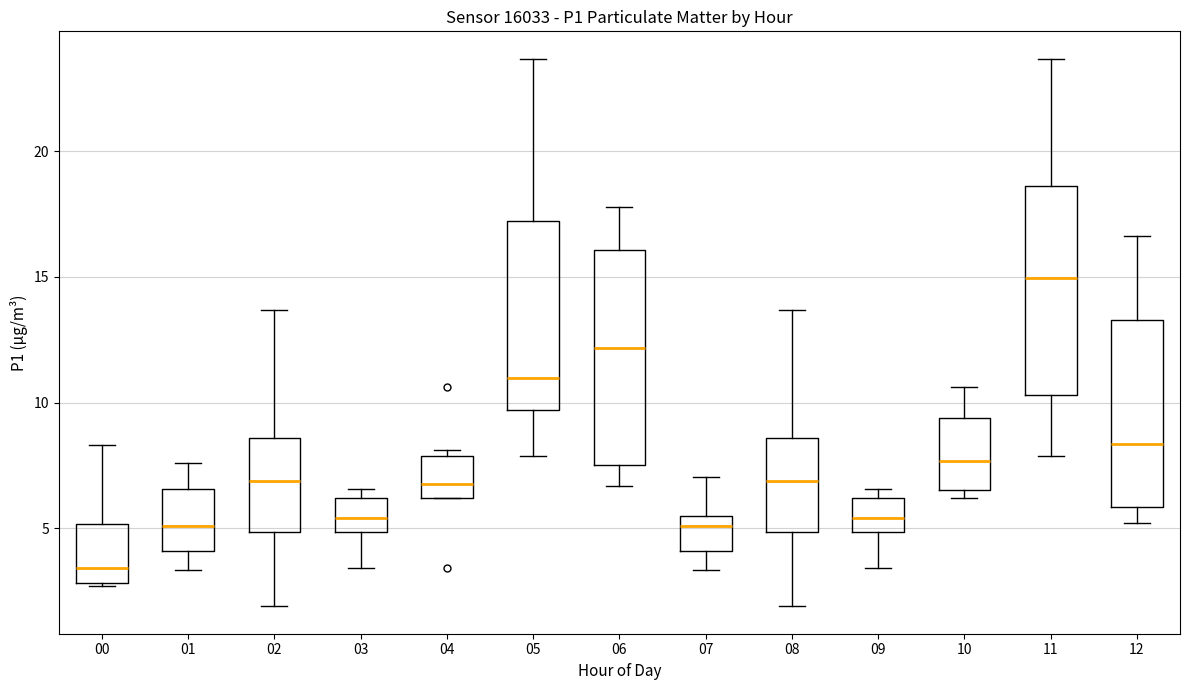

Reading left to right, transcribe this box plot: for each box, give where its median line is, the range the box spans, and where its two whiskers end, as read against the y-axis. The values are not printed on the chart, so give them approximately, as read against the axis.

00: median 3.5, box 3.0 to 5.0, whiskers 2.5 to 8.5
01: median 5.0, box 4.0 to 6.5, whiskers 3.5 to 7.5
02: median 7.0, box 5.0 to 8.5, whiskers 2.0 to 13.5
03: median 5.5, box 5.0 to 6.0, whiskers 3.5 to 6.5
04: median 7.0, box 6.0 to 8.0, whiskers 6.0 to 8.0 (just above the box's upper edge)
05: median 11.0, box 9.5 to 17.0, whiskers 8.0 to 23.5
06: median 12.0, box 7.5 to 16.0, whiskers 6.5 to 18.0
07: median 5.0, box 4.0 to 5.5, whiskers 3.5 to 7.0
08: median 7.0, box 5.0 to 8.5, whiskers 2.0 to 13.5
09: median 5.5, box 5.0 to 6.0, whiskers 3.5 to 6.5
10: median 7.5, box 6.5 to 9.5, whiskers 6.0 to 10.5
11: median 15.0, box 10.5 to 18.5, whiskers 8.0 to 23.5
12: median 8.5, box 6.0 to 13.5, whiskers 5.0 to 16.5